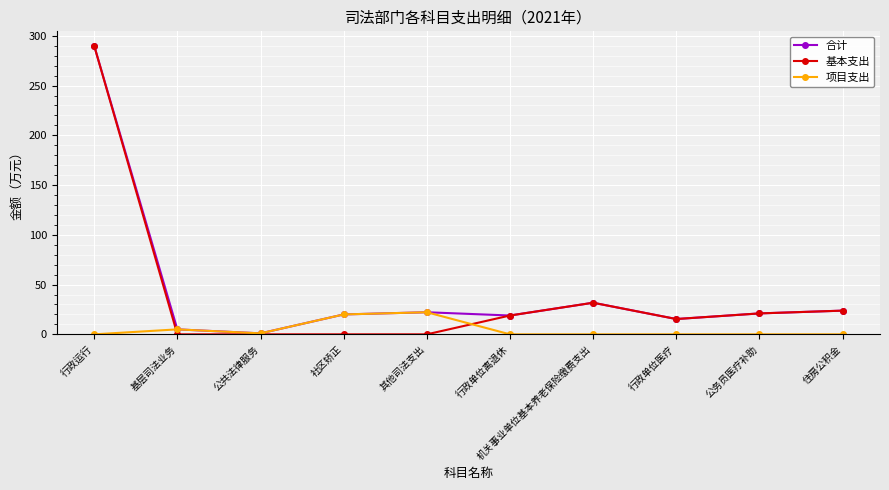

What is the highest value of the 合计 series?

290.0